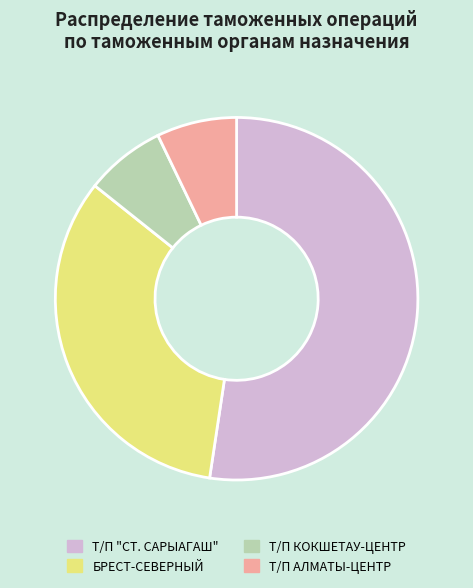

How many slices are in this pie chart?

4